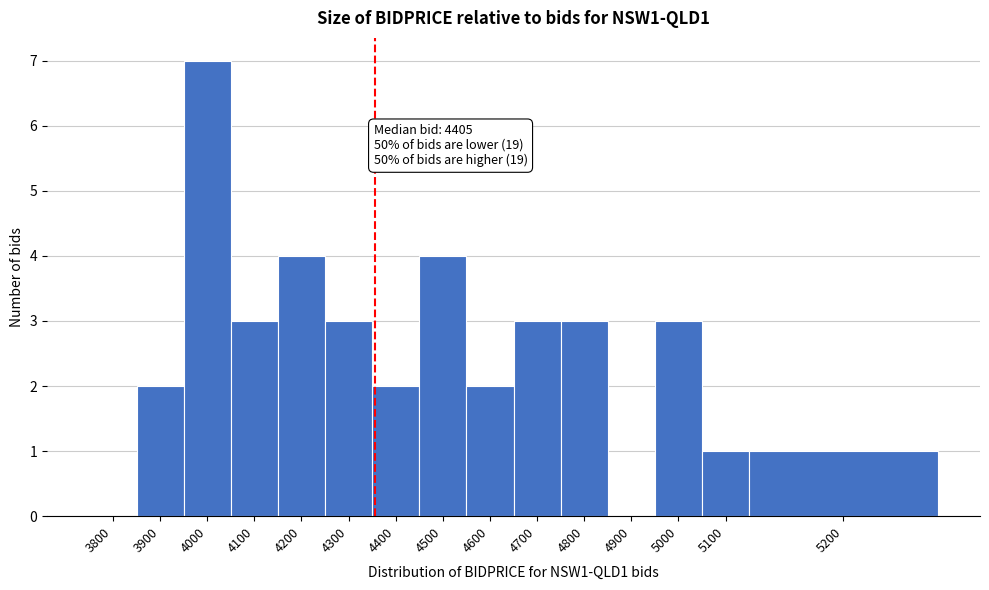

Reading right to left, extract all data points from this chart.

5200=1	5100=1	5000=3	4900=0	4800=3	4700=3	4600=2	4500=4	4400=2	4300=3	4200=4	4100=3	4000=7	3900=2	3800=0